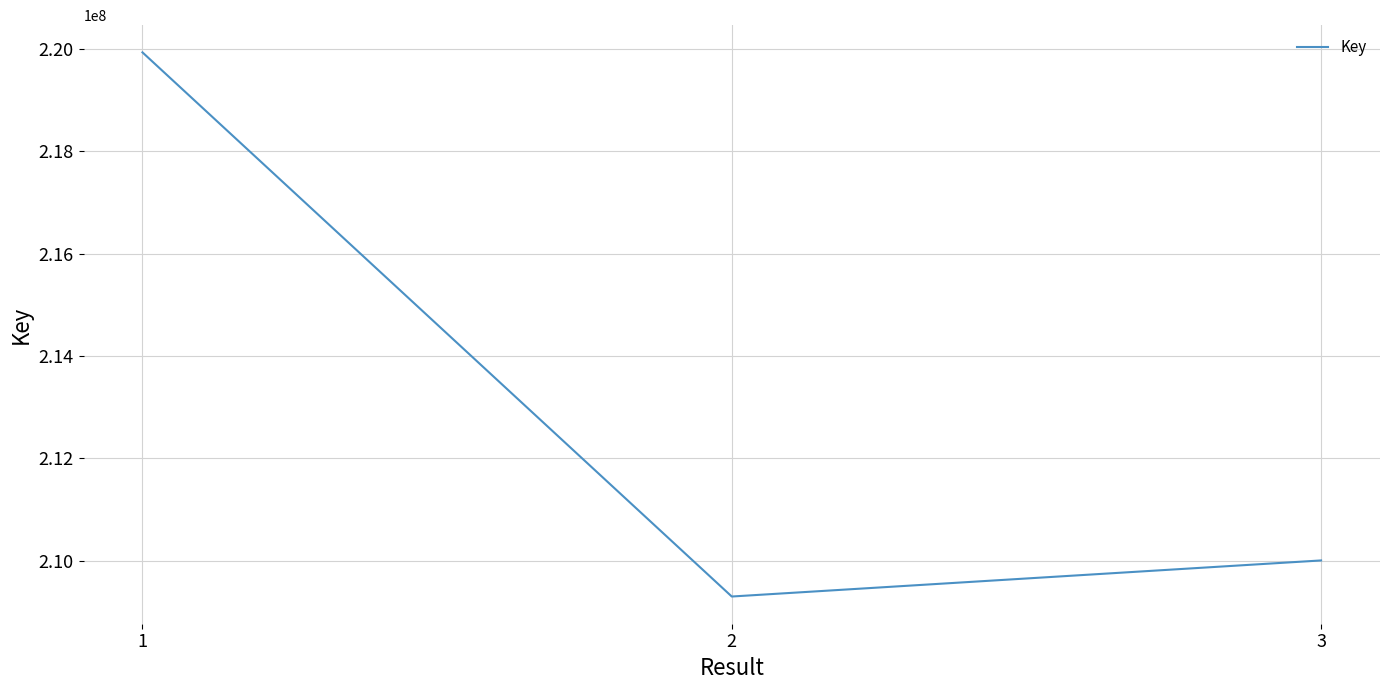

How many series are shown in this chart?

1